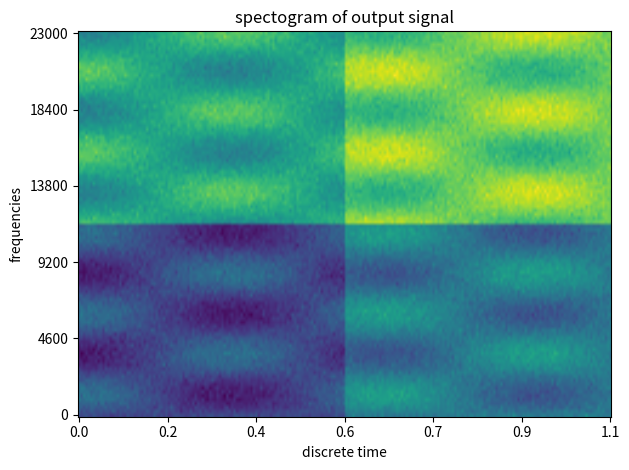

What is the minimum value shown in the chart?

-1